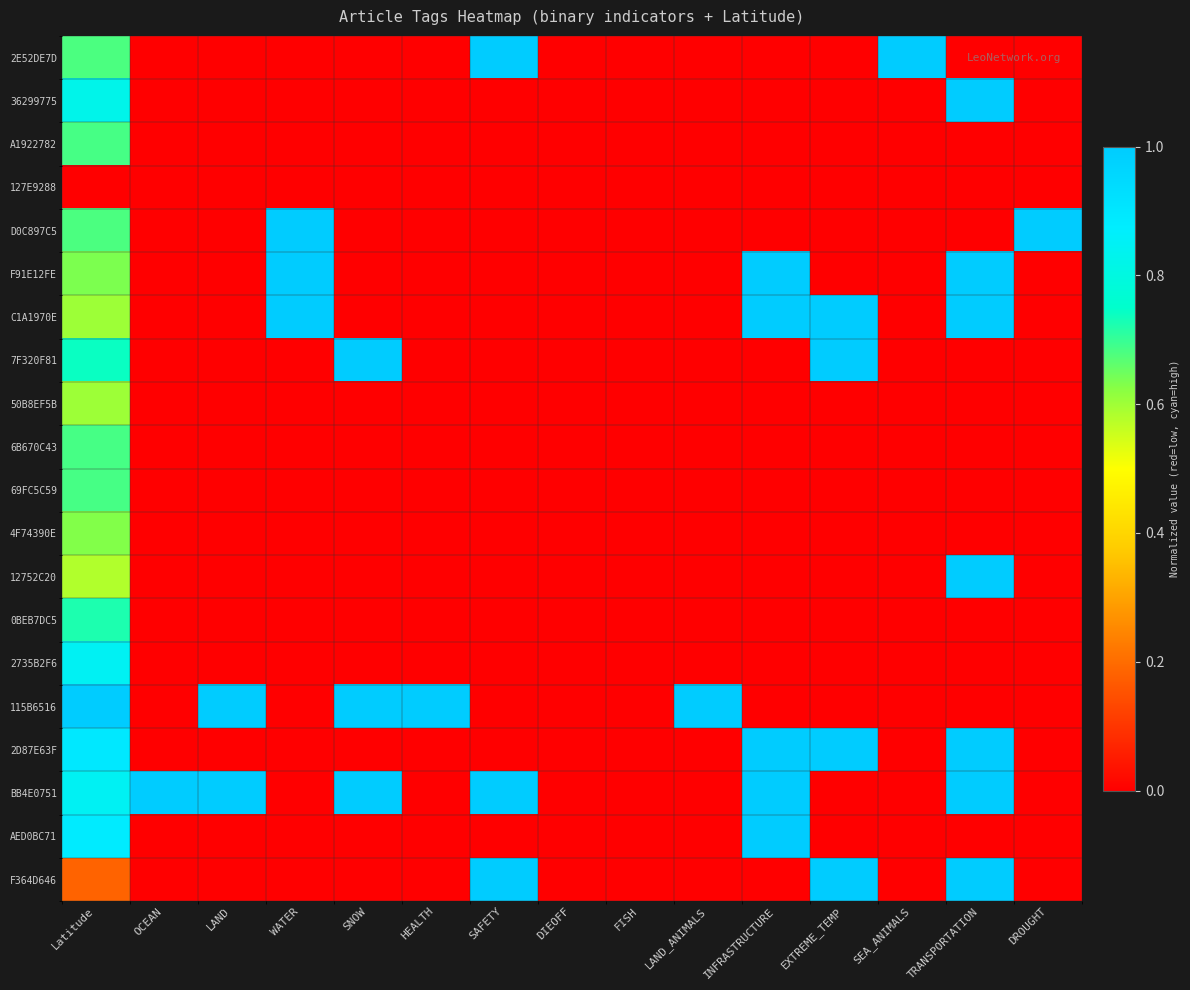

Count the number of categories in the chart.

15